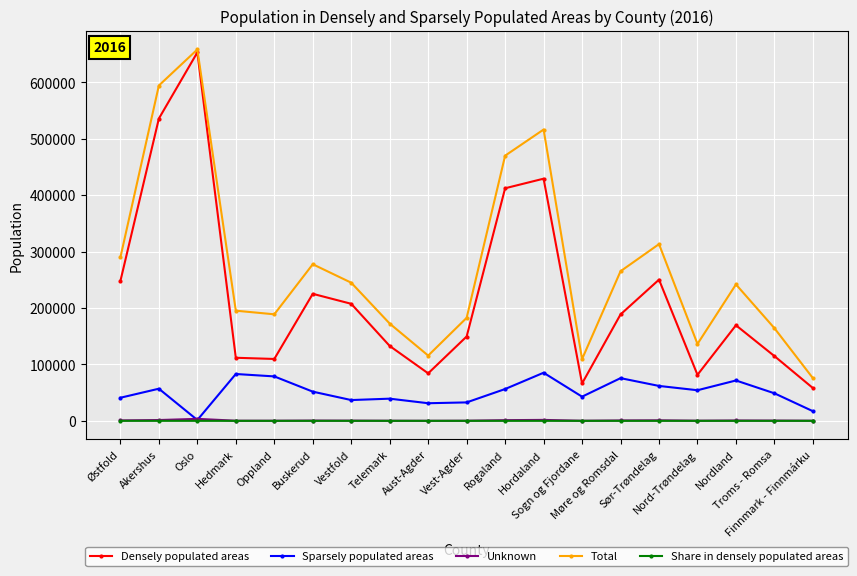

True or false: Share in densely populated areas and Total intersect in this chart.

False